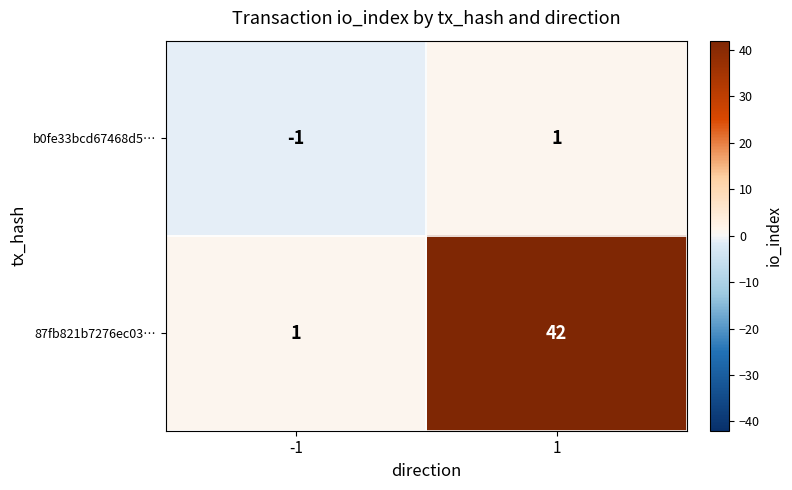

Rank the series by their maximum value, from highest to lowest.

87fb821b7276ec03…, b0fe33bcd67468d5…